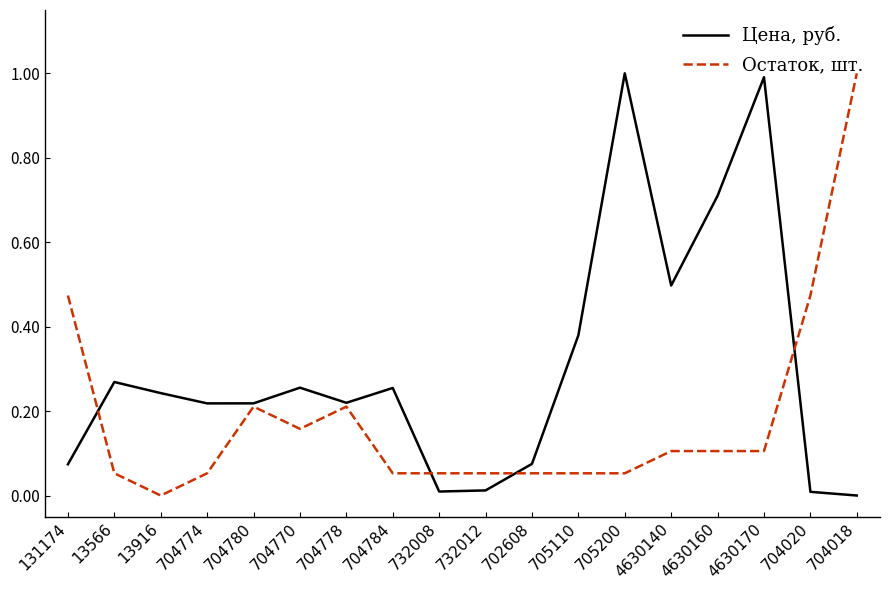

What is the maximum value shown in the chart?

1.0